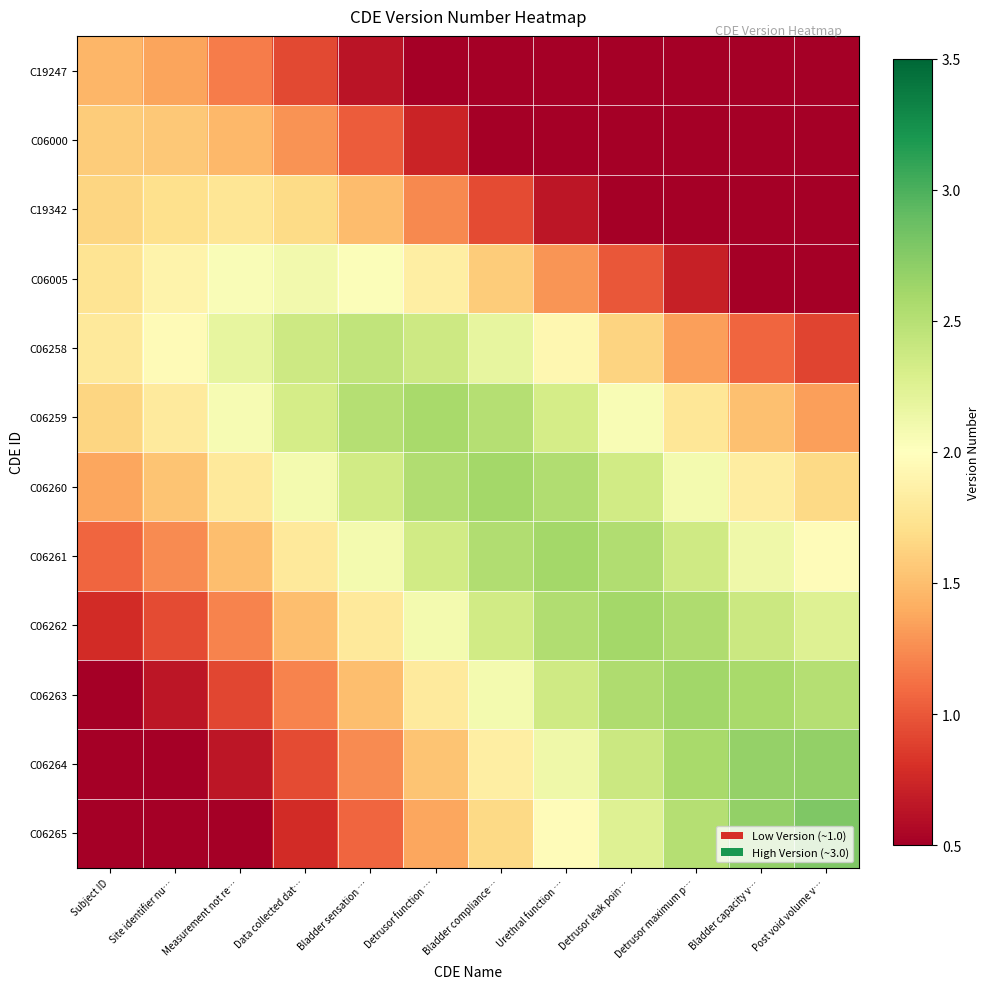

Reading left to right, transcribe all the data shown in this chart.

C19247: Subject ID=1.5	Site identifier nu…=1.4	Measurement not re…=1.2	Data collected dat…=0.9	Bladder sensation …=0.6	Detrusor function …=0.5	Bladder compliance…=0.5	Urethral function …=0.5	Detrusor leak poin…=0.5	Detrusor maximum p…=0.5	Bladder capacity v…=0.5	Post void volume v…=0.5
C06000: Subject ID=1.6	Site identifier nu…=1.6	Measurement not re…=1.5	Data collected dat…=1.3	Bladder sensation …=1.0	Detrusor function …=0.7	Bladder compliance…=0.5	Urethral function …=0.5	Detrusor leak poin…=0.5	Detrusor maximum p…=0.5	Bladder capacity v…=0.5	Post void volume v…=0.5
C19342: Subject ID=1.6	Site identifier nu…=1.7	Measurement not re…=1.8	Data collected dat…=1.7	Bladder sensation …=1.5	Detrusor function …=1.2	Bladder compliance…=0.9	Urethral function …=0.6	Detrusor leak poin…=0.5	Detrusor maximum p…=0.5	Bladder capacity v…=0.5	Post void volume v…=0.5
C06005: Subject ID=1.8	Site identifier nu…=1.9	Measurement not re…=2.0	Data collected dat…=2.1	Bladder sensation …=2.0	Detrusor function …=1.8	Bladder compliance…=1.6	Urethral function …=1.3	Detrusor leak poin…=1.0	Detrusor maximum p…=0.7	Bladder capacity v…=0.5	Post void volume v…=0.5
C06258: Subject ID=1.8	Site identifier nu…=2.0	Measurement not re…=2.2	Data collected dat…=2.4	Bladder sensation …=2.4	Detrusor function …=2.4	Bladder compliance…=2.2	Urethral function …=1.9	Detrusor leak poin…=1.6	Detrusor maximum p…=1.3	Bladder capacity v…=1.1	Post void volume v…=0.9
C06259: Subject ID=1.6	Site identifier nu…=1.8	Measurement not re…=2.1	Data collected dat…=2.3	Bladder sensation …=2.5	Detrusor function …=2.6	Bladder compliance…=2.5	Urethral function …=2.3	Detrusor leak poin…=2.1	Detrusor maximum p…=1.8	Bladder capacity v…=1.5	Post void volume v…=1.3
C06260: Subject ID=1.4	Site identifier nu…=1.5	Measurement not re…=1.8	Data collected dat…=2.1	Bladder sensation …=2.3	Detrusor function …=2.5	Bladder compliance…=2.6	Urethral function …=2.5	Detrusor leak poin…=2.3	Detrusor maximum p…=2.1	Bladder capacity v…=1.8	Post void volume v…=1.7
C06261: Subject ID=1.1	Site identifier nu…=1.2	Measurement not re…=1.5	Data collected dat…=1.8	Bladder sensation …=2.1	Detrusor function …=2.3	Bladder compliance…=2.5	Urethral function …=2.6	Detrusor leak poin…=2.5	Detrusor maximum p…=2.4	Bladder capacity v…=2.1	Post void volume v…=2.0
C06262: Subject ID=0.8	Site identifier nu…=0.9	Measurement not re…=1.2	Data collected dat…=1.5	Bladder sensation …=1.8	Detrusor function …=2.1	Bladder compliance…=2.3	Urethral function …=2.5	Detrusor leak poin…=2.6	Detrusor maximum p…=2.5	Bladder capacity v…=2.4	Post void volume v…=2.3
C06263: Subject ID=0.5	Site identifier nu…=0.6	Measurement not re…=0.9	Data collected dat…=1.2	Bladder sensation …=1.5	Detrusor function …=1.8	Bladder compliance…=2.1	Urethral function …=2.4	Detrusor leak poin…=2.5	Detrusor maximum p…=2.6	Bladder capacity v…=2.6	Post void volume v…=2.5
C06264: Subject ID=0.5	Site identifier nu…=0.5	Measurement not re…=0.6	Data collected dat…=0.9	Bladder sensation …=1.2	Detrusor function …=1.5	Bladder compliance…=1.8	Urethral function …=2.1	Detrusor leak poin…=2.4	Detrusor maximum p…=2.6	Bladder capacity v…=2.7	Post void volume v…=2.7
C06265: Subject ID=0.5	Site identifier nu…=0.5	Measurement not re…=0.5	Data collected dat…=0.8	Bladder sensation …=1.1	Detrusor function …=1.4	Bladder compliance…=1.7	Urethral function …=2.0	Detrusor leak poin…=2.3	Detrusor maximum p…=2.5	Bladder capacity v…=2.7	Post void volume v…=2.8